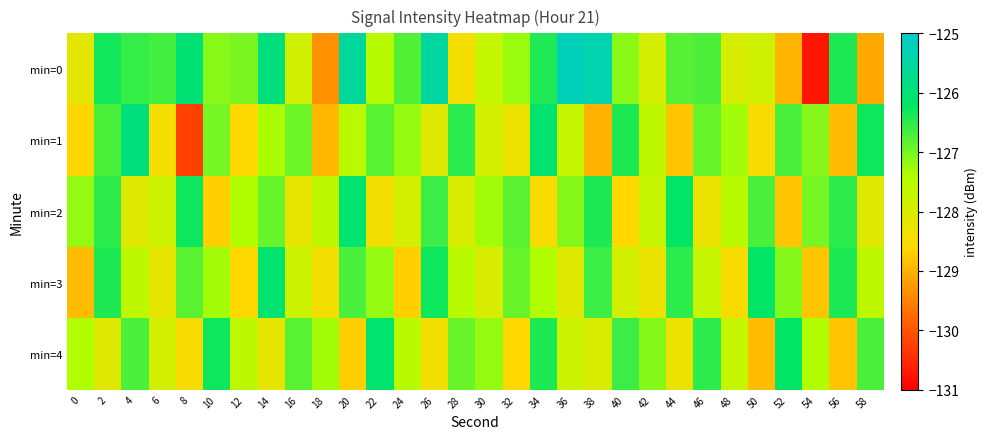

At which category is the sum across all series the highest?

2